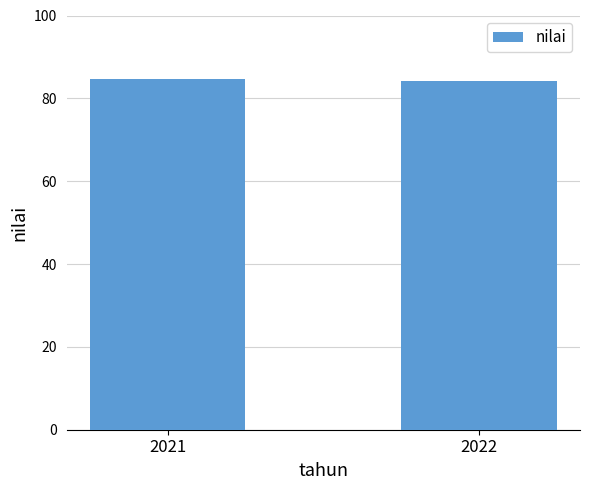

Approximately how many times larger is the value at 2021 compared to 2022?

1.0